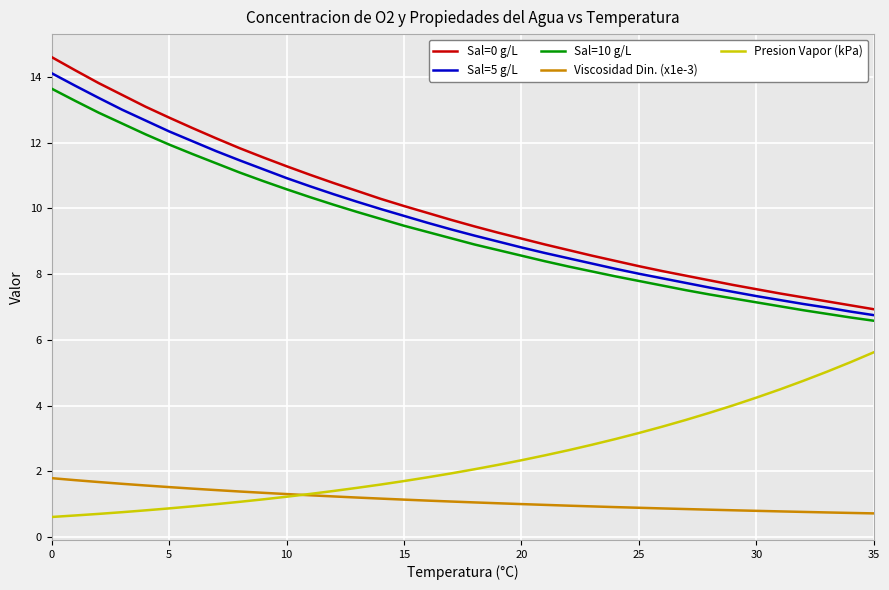

Count the number of categories in the chart.

36